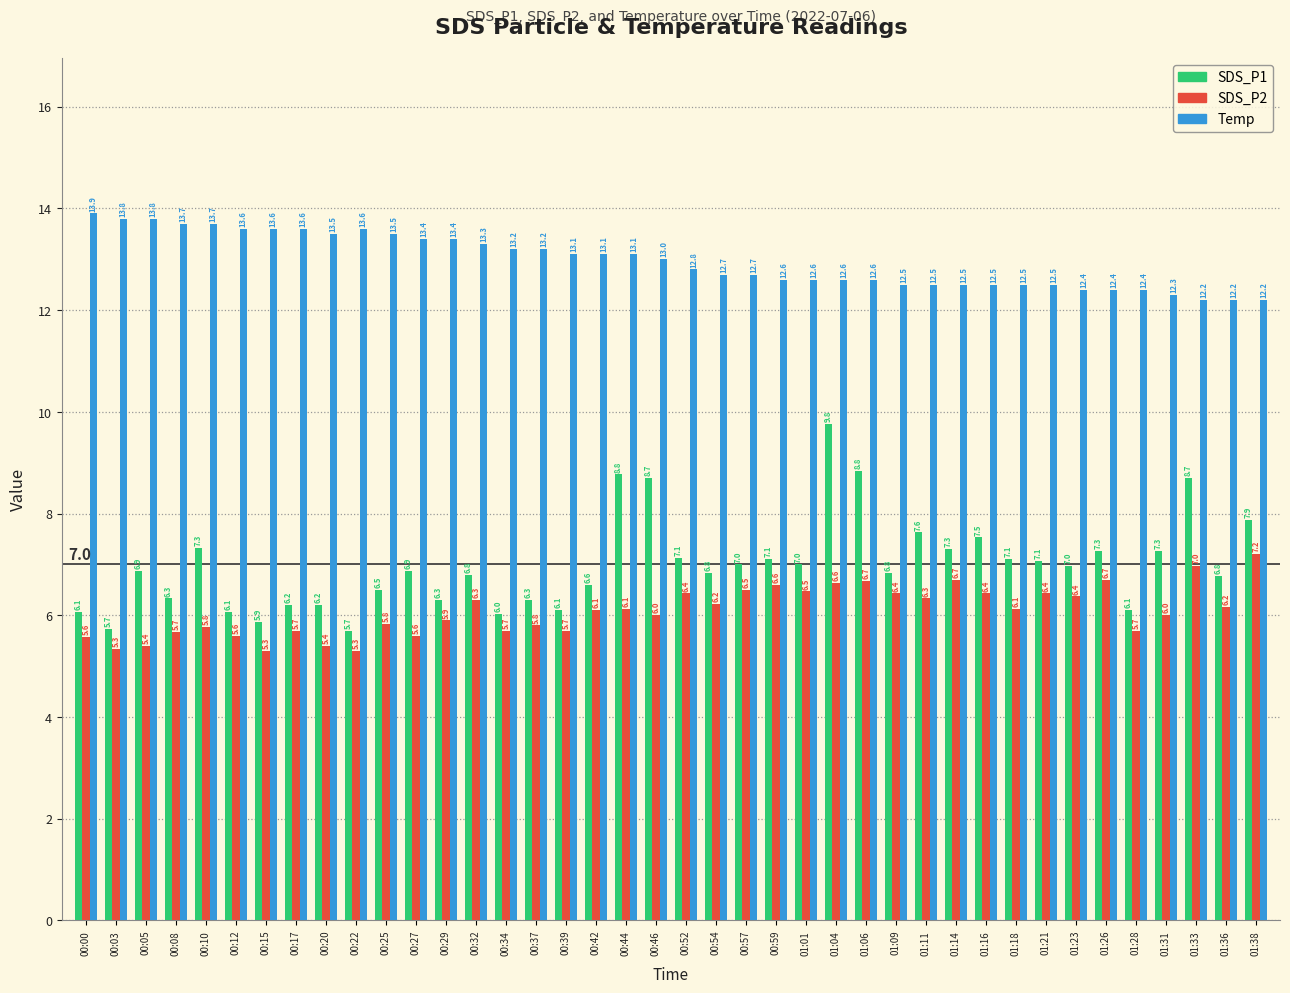

Reading left to right, transcribe all the data shown in this chart.

SDS_P1: 00:00=6.1	00:03=5.7	00:05=6.9	00:08=6.3	00:10=7.3	00:12=6.1	00:15=5.9	00:17=6.2	00:20=6.2	00:22=5.7	00:25=6.5	00:27=6.9	00:29=6.3	00:32=6.8	00:34=6.0	00:37=6.3	00:39=6.1	00:42=6.6	00:44=8.8	00:46=8.7	00:52=7.1	00:54=6.8	00:57=7.0	00:59=7.1	01:01=7.0	01:04=9.8	01:06=8.8	01:09=6.8	01:11=7.6	01:14=7.3	01:16=7.5	01:18=7.1	01:21=7.1	01:23=7.0	01:26=7.3	01:28=6.1	01:31=7.3	01:33=8.7	01:36=6.8	01:38=7.9
SDS_P2: 00:00=5.6	00:03=5.3	00:05=5.4	00:08=5.7	00:10=5.8	00:12=5.6	00:15=5.3	00:17=5.7	00:20=5.4	00:22=5.3	00:25=5.8	00:27=5.6	00:29=5.9	00:32=6.3	00:34=5.7	00:37=5.8	00:39=5.7	00:42=6.1	00:44=6.1	00:46=6.0	00:52=6.4	00:54=6.2	00:57=6.5	00:59=6.6	01:01=6.5	01:04=6.6	01:06=6.7	01:09=6.4	01:11=6.3	01:14=6.7	01:16=6.4	01:18=6.1	01:21=6.4	01:23=6.4	01:26=6.7	01:28=5.7	01:31=6.0	01:33=7.0	01:36=6.2	01:38=7.2
Temp: 00:00=13.9	00:03=13.8	00:05=13.8	00:08=13.7	00:10=13.7	00:12=13.6	00:15=13.6	00:17=13.6	00:20=13.5	00:22=13.6	00:25=13.5	00:27=13.4	00:29=13.4	00:32=13.3	00:34=13.2	00:37=13.2	00:39=13.1	00:42=13.1	00:44=13.1	00:46=13.0	00:52=12.8	00:54=12.7	00:57=12.7	00:59=12.6	01:01=12.6	01:04=12.6	01:06=12.6	01:09=12.5	01:11=12.5	01:14=12.5	01:16=12.5	01:18=12.5	01:21=12.5	01:23=12.4	01:26=12.4	01:28=12.4	01:31=12.3	01:33=12.2	01:36=12.2	01:38=12.2